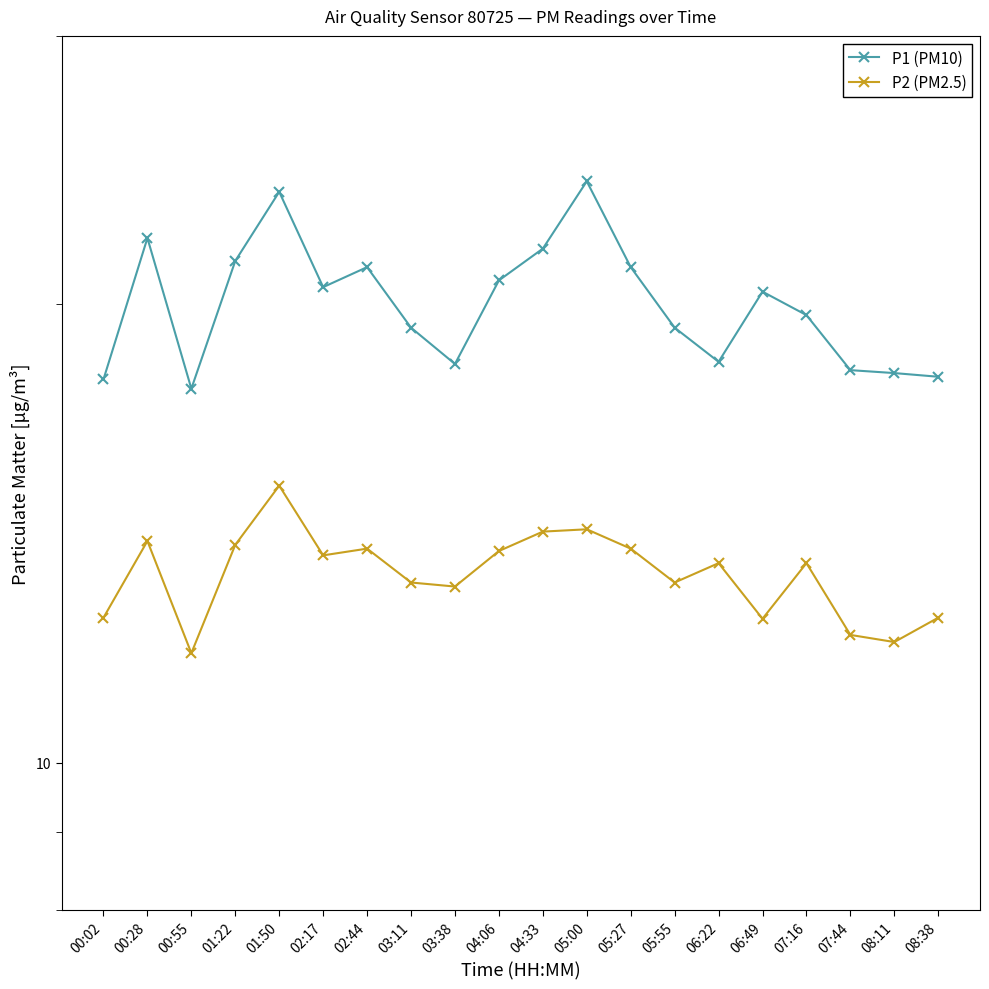

How many lines are shown in the chart?

2